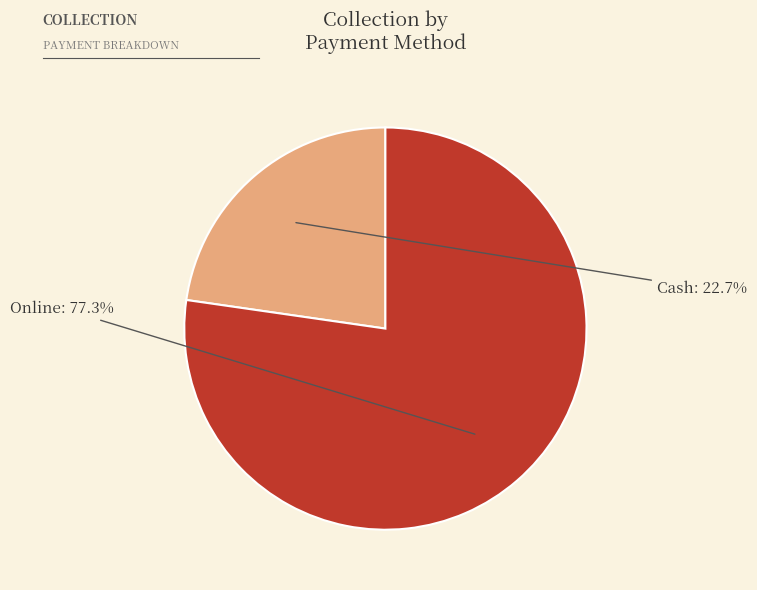

What percentage is the Online slice, to the nearest percent?

77%